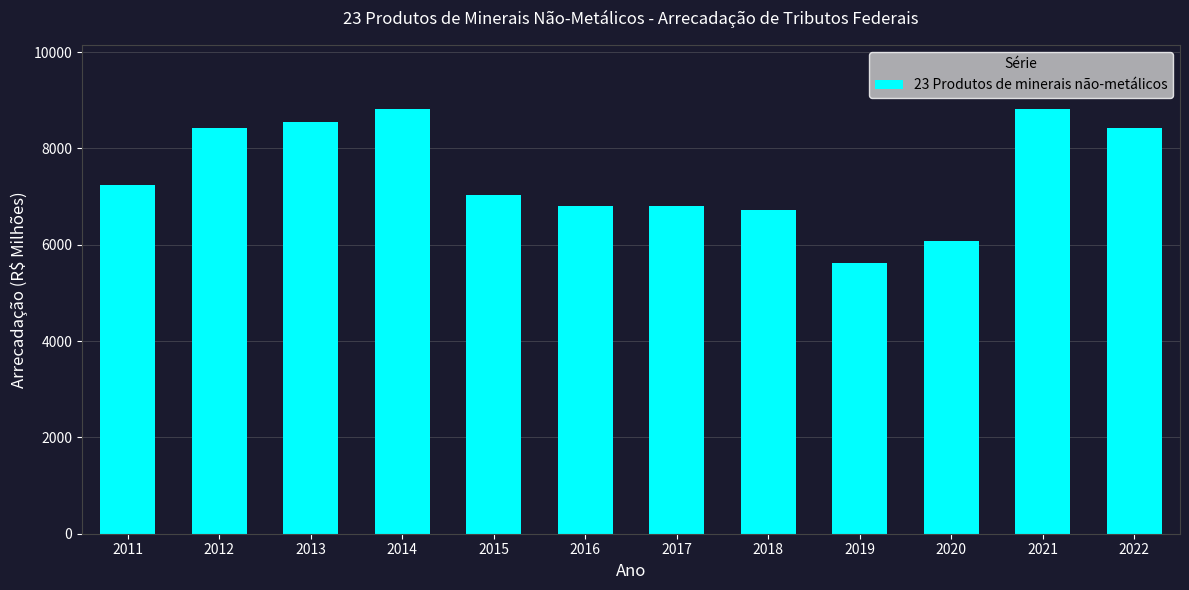

How many series are shown in this chart?

1